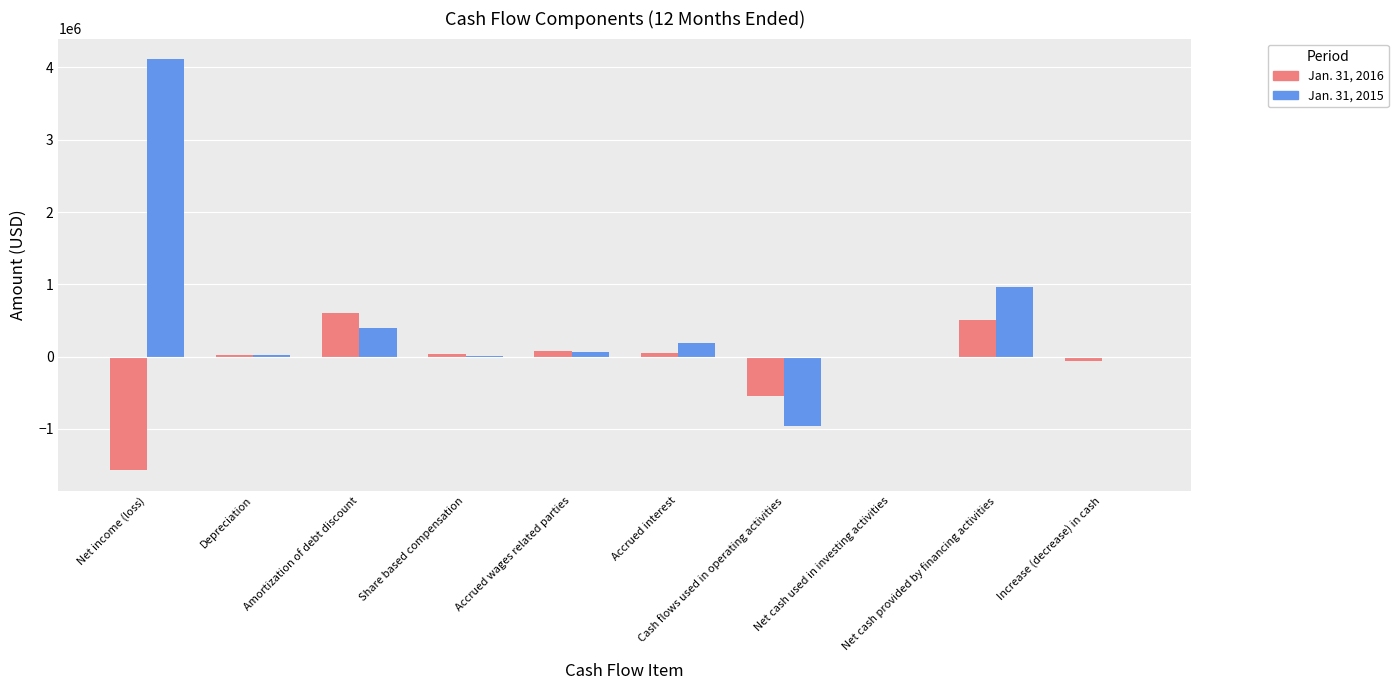

What are all the series names shown in the legend?

Jan. 31, 2016, Jan. 31, 2015